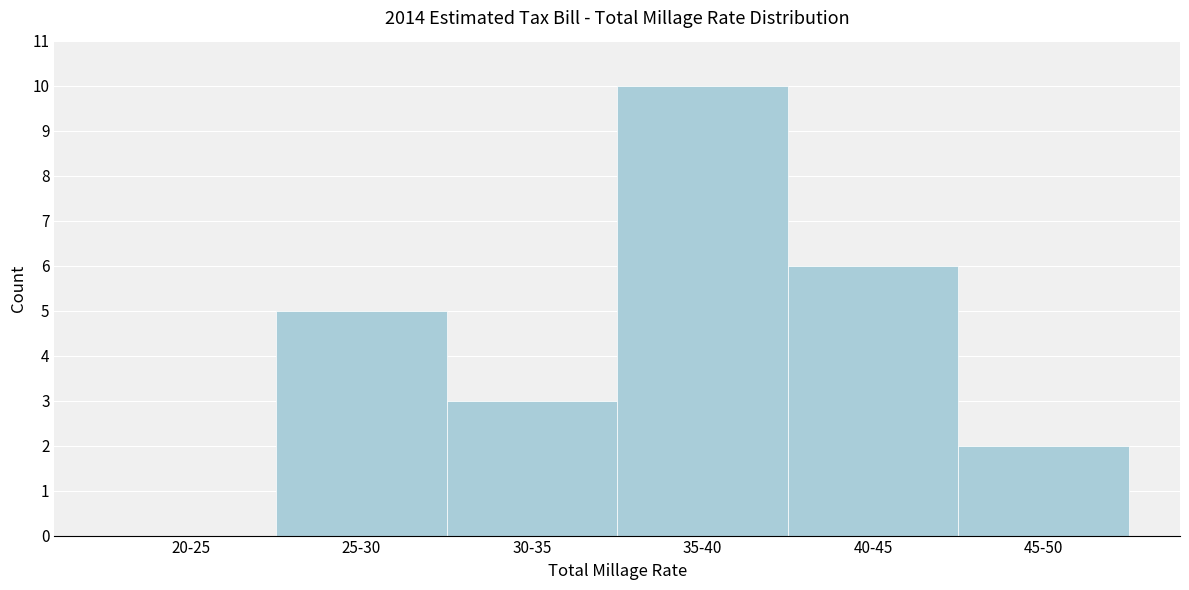

Reading left to right, what are all the values shown in this chart?

20-25=0	25-30=5	30-35=3	35-40=10	40-45=6	45-50=2